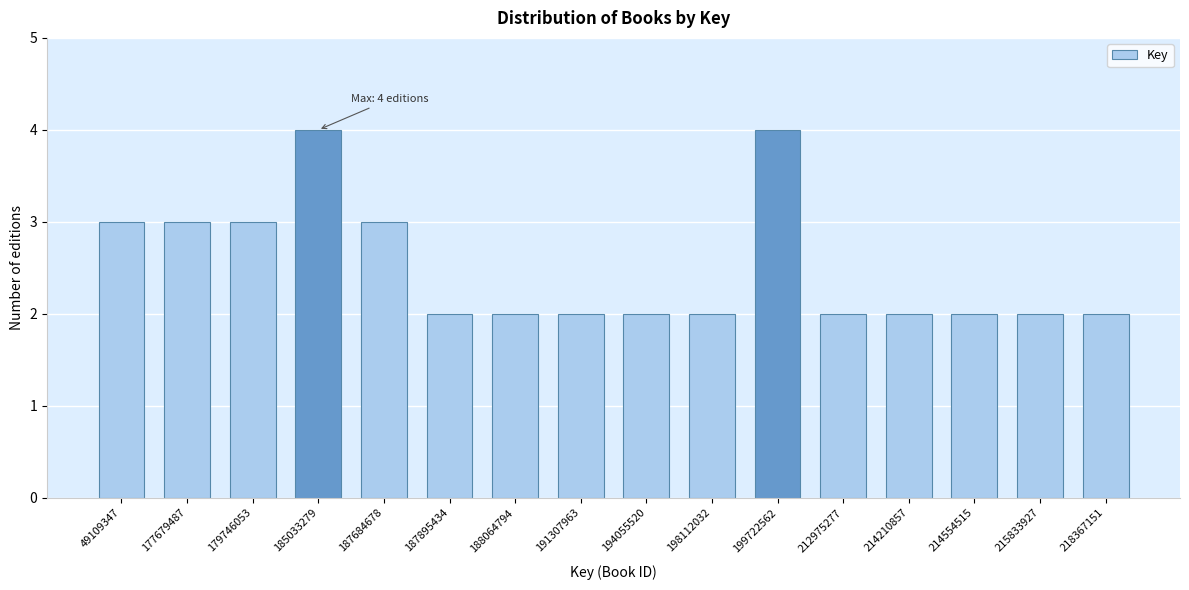

Reading right to left, extract all data points from this chart.

218367151=2	215833927=2	214554515=2	214210857=2	212975277=2	199722562=4	198112032=2	194055520=2	191307963=2	188064794=2	187895434=2	187684678=3	185033279=4	179746053=3	177679487=3	49109347=3